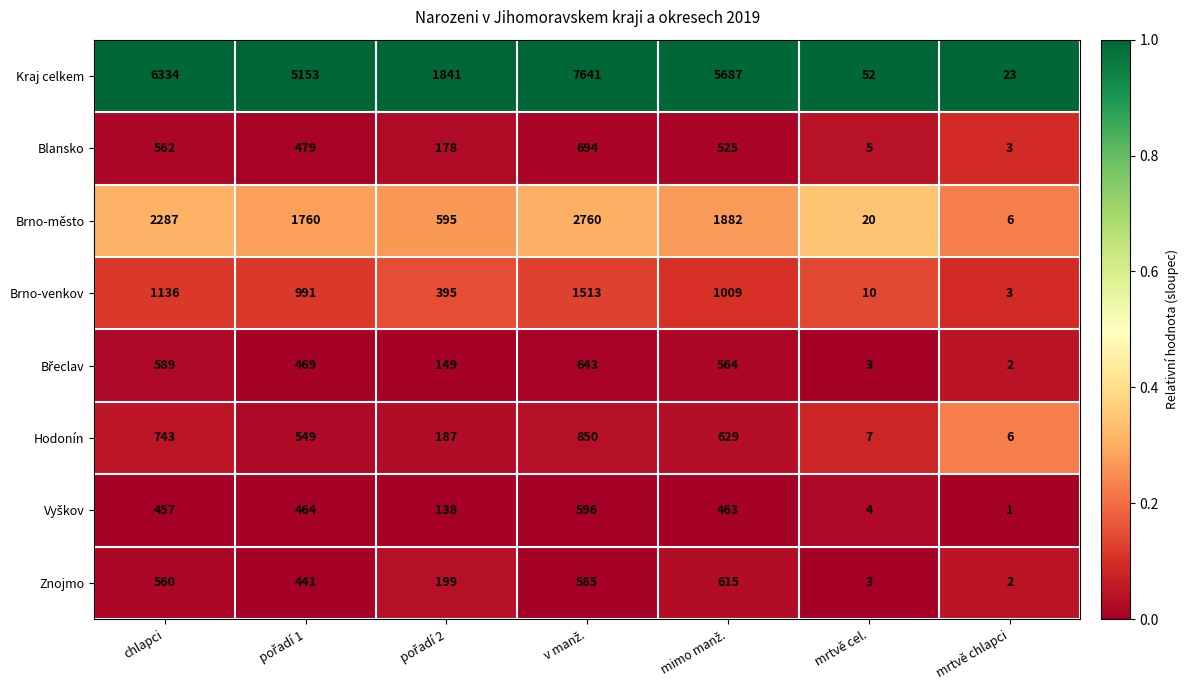

Which category has the lowest value across all series?

mrtvě chlapci